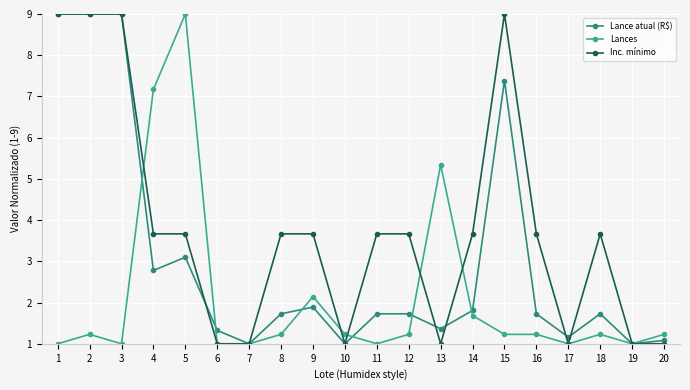

What is the total value across all series at 6?

3.3